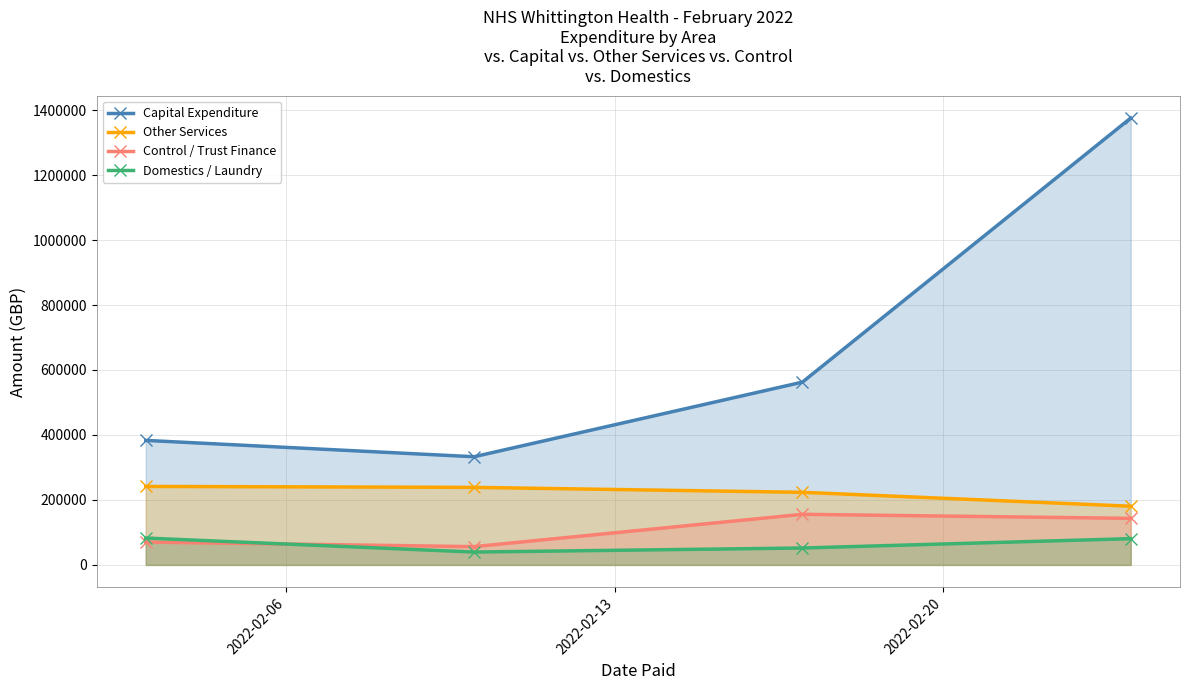

Which series has the widest spread of values?

Capital Expenditure